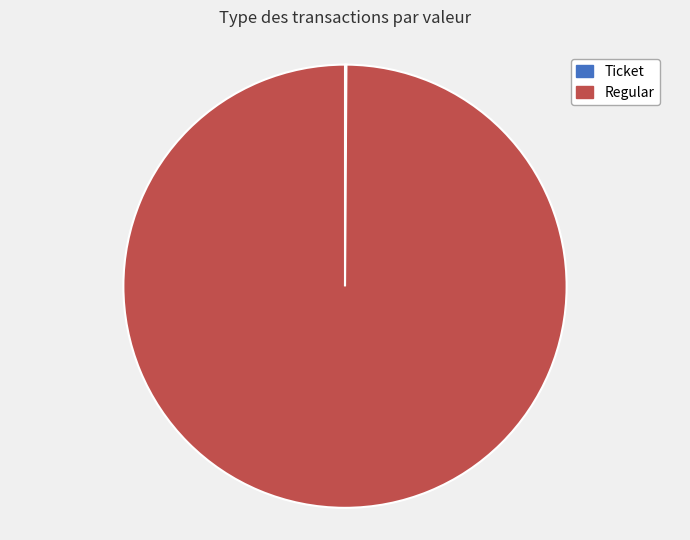

Which category has the biggest portion of the pie?

Regular